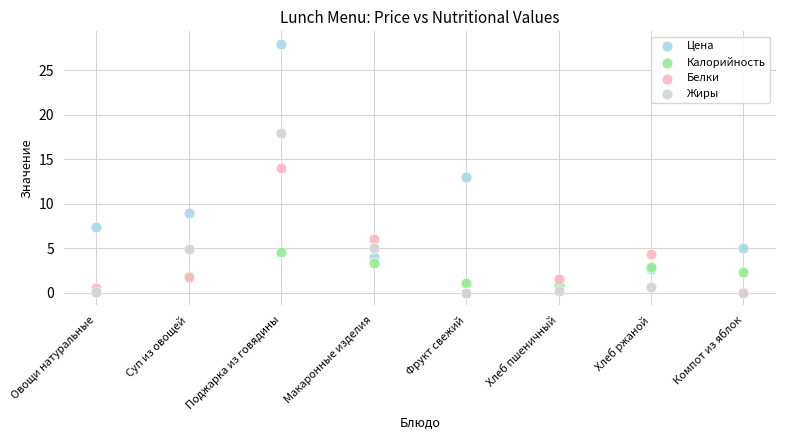

In the Белки series, what Y value is closest to 7?

6.0